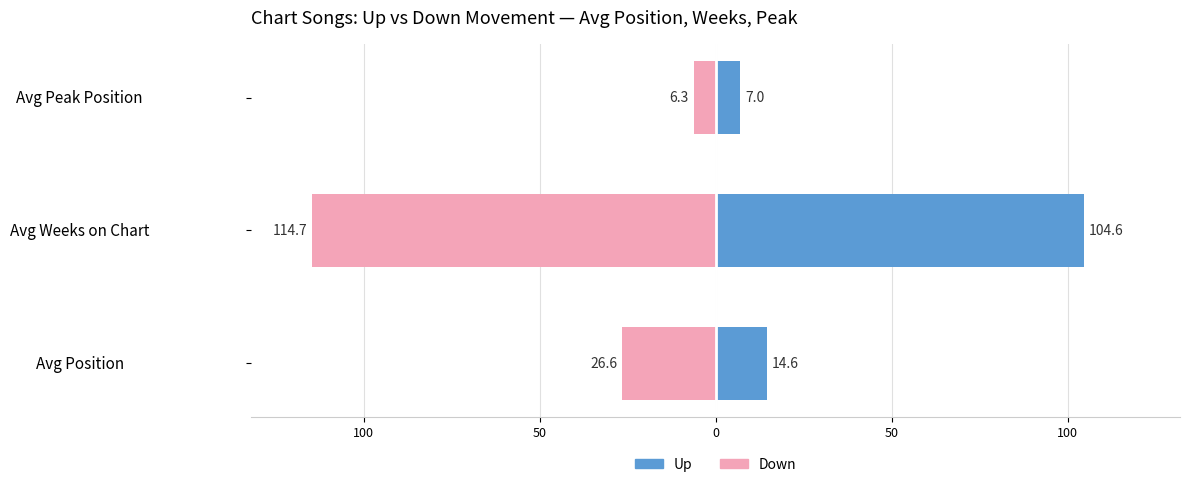

What is the sum of all Down values?

-147.6